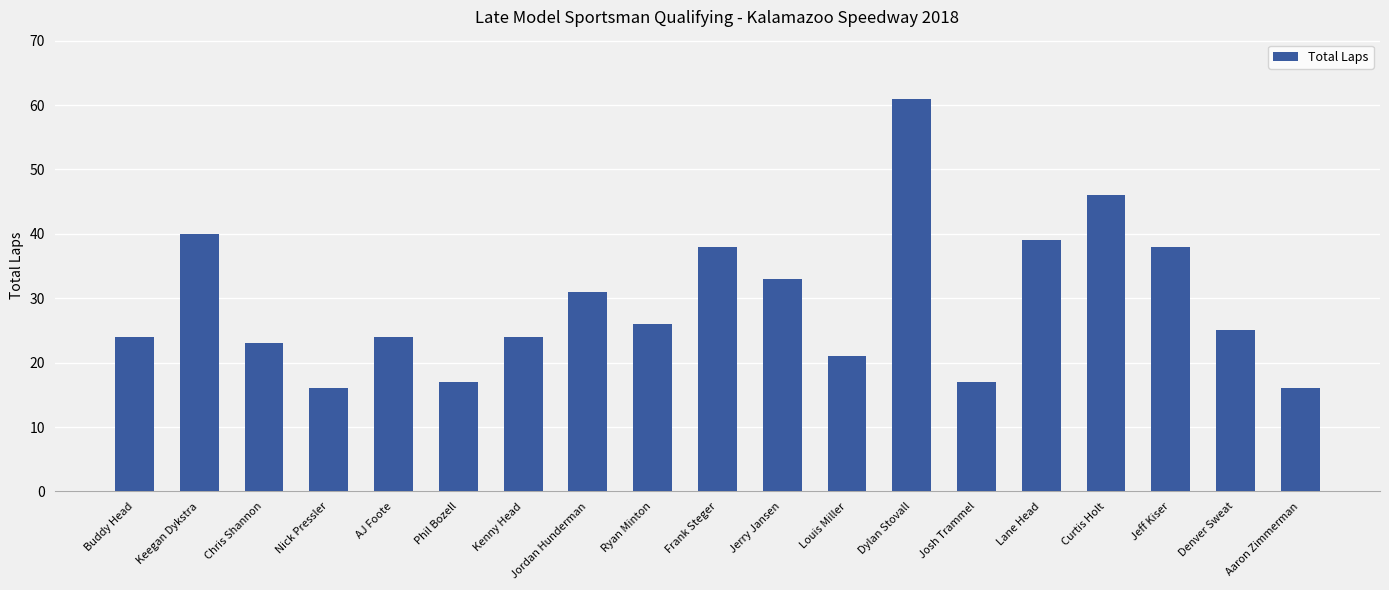

Reading left to right, transcribe all the data shown in this chart.

24	40	23	16	24	17	24	31	26	38	33	21	61	17	39	46	38	25	16